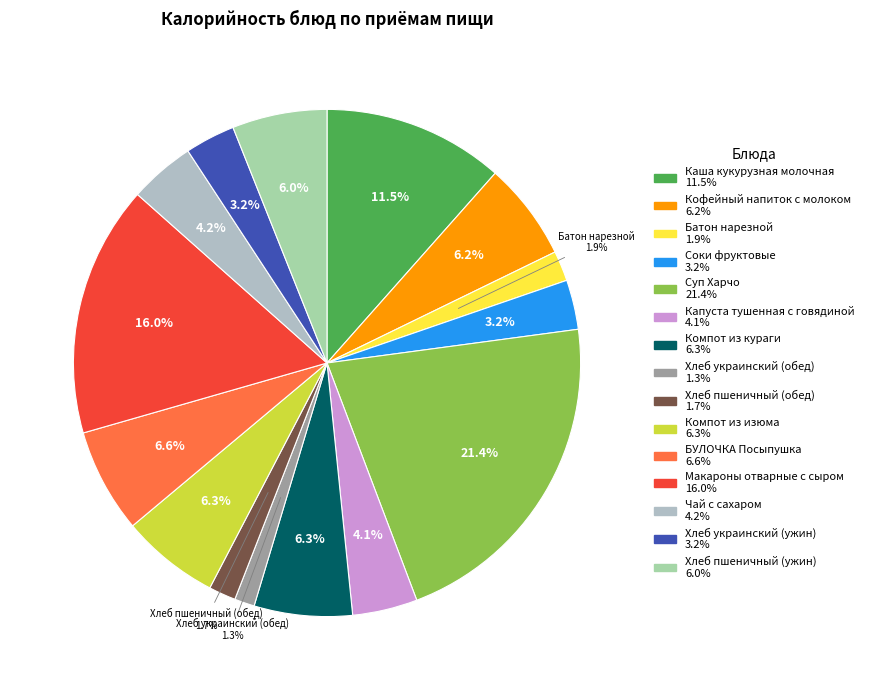

True or false: Кофейный напиток с молоком accounts for 6% of the total.

True